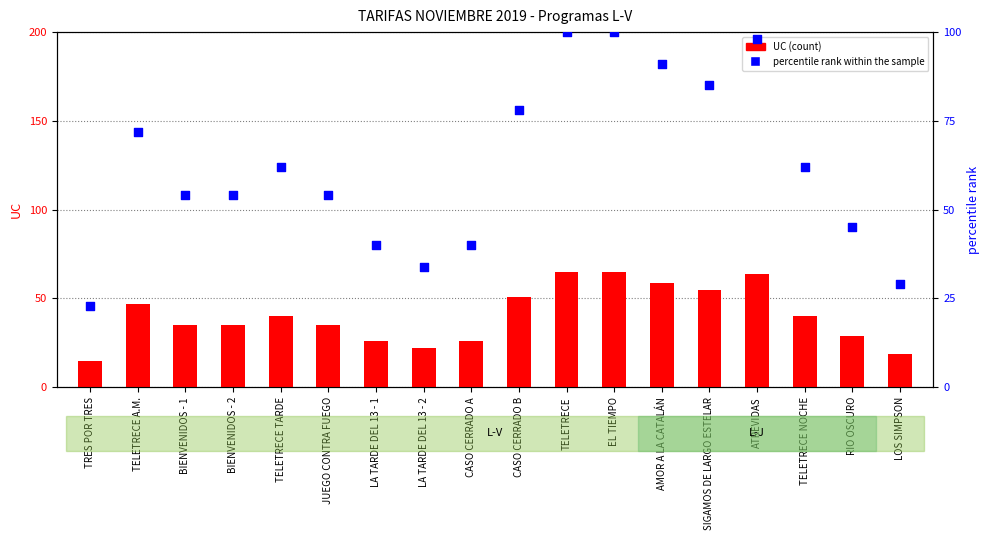

Which series has the largest total across all categories?

percentile rank within the sample